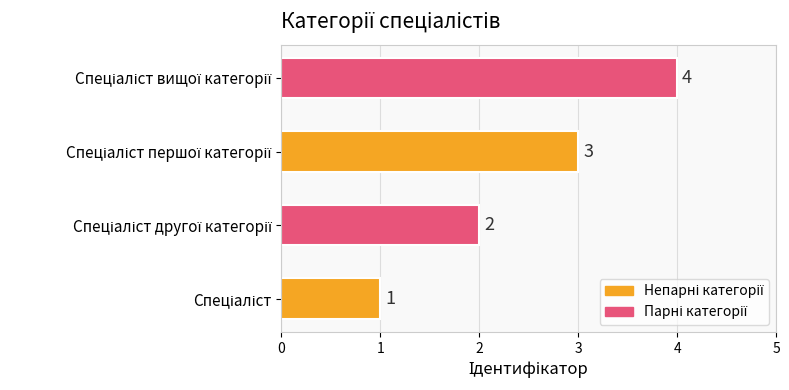

What is the maximum value shown in the chart?

4